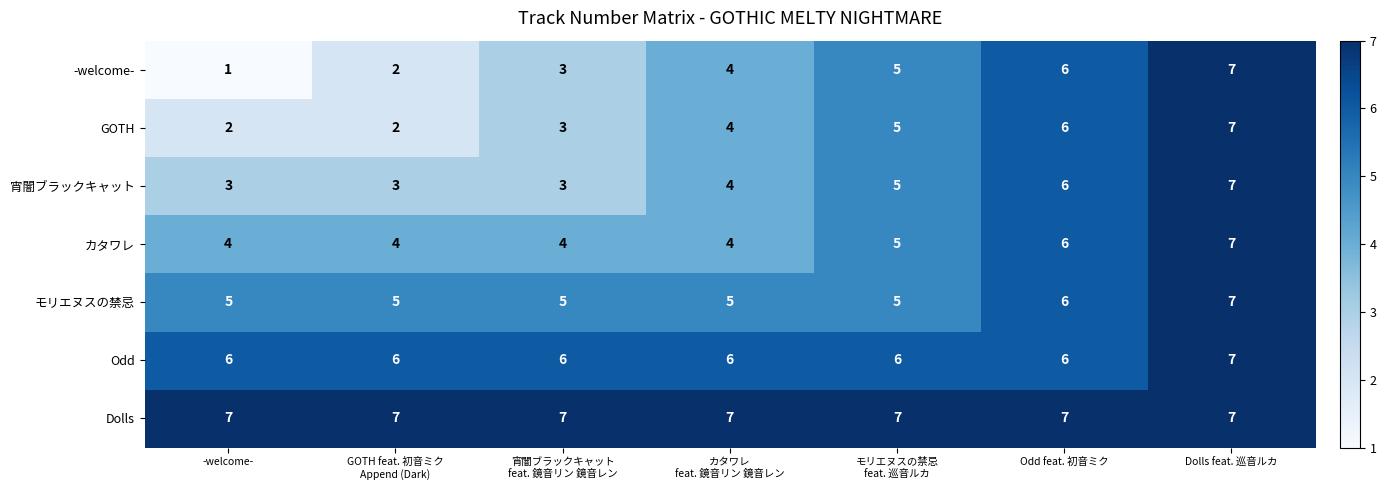

Is it true that モリエヌスの禁忌 equals 6 at Odd feat. 初音ミク?

True